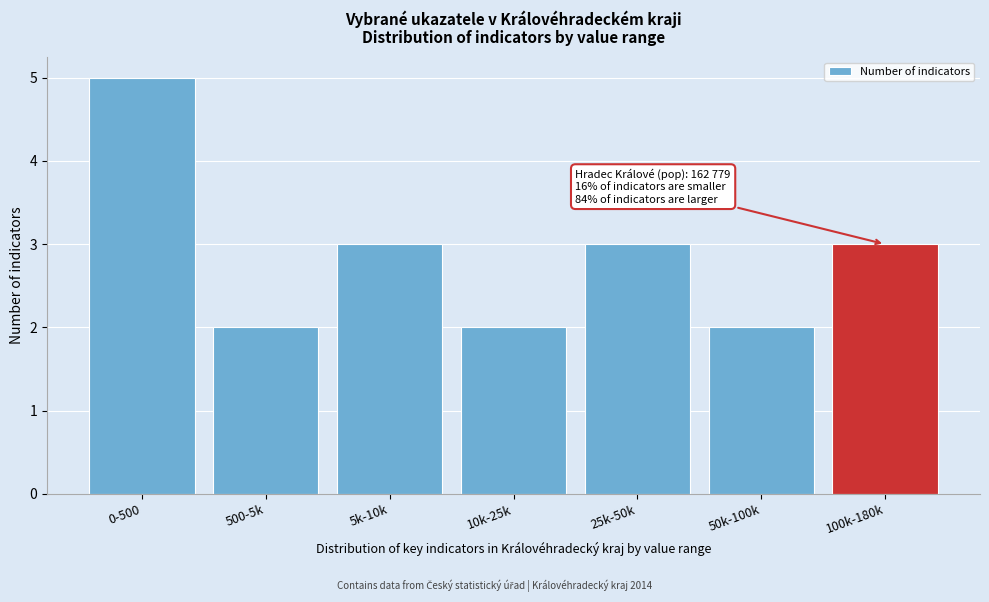

Reading left to right, list all the values displayed in this chart.

5	2	3	2	3	2	3